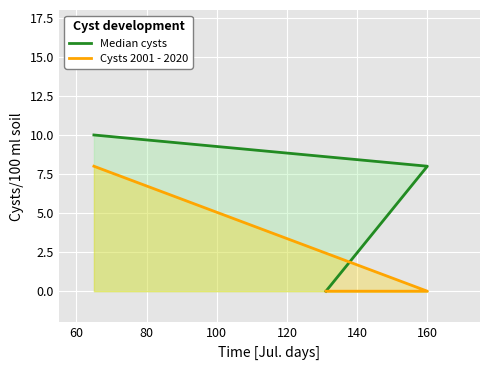

The value of Cysts 2001 - 2020 at 160 is -4. True or false?

False